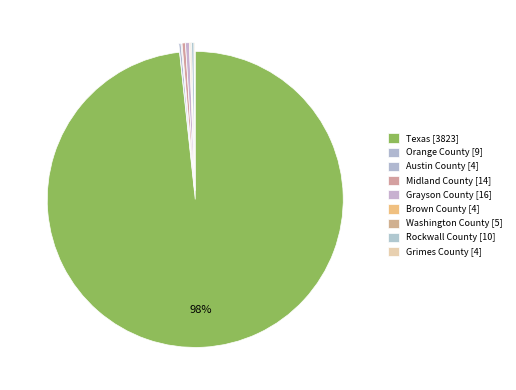

How many slices are in this pie chart?

9